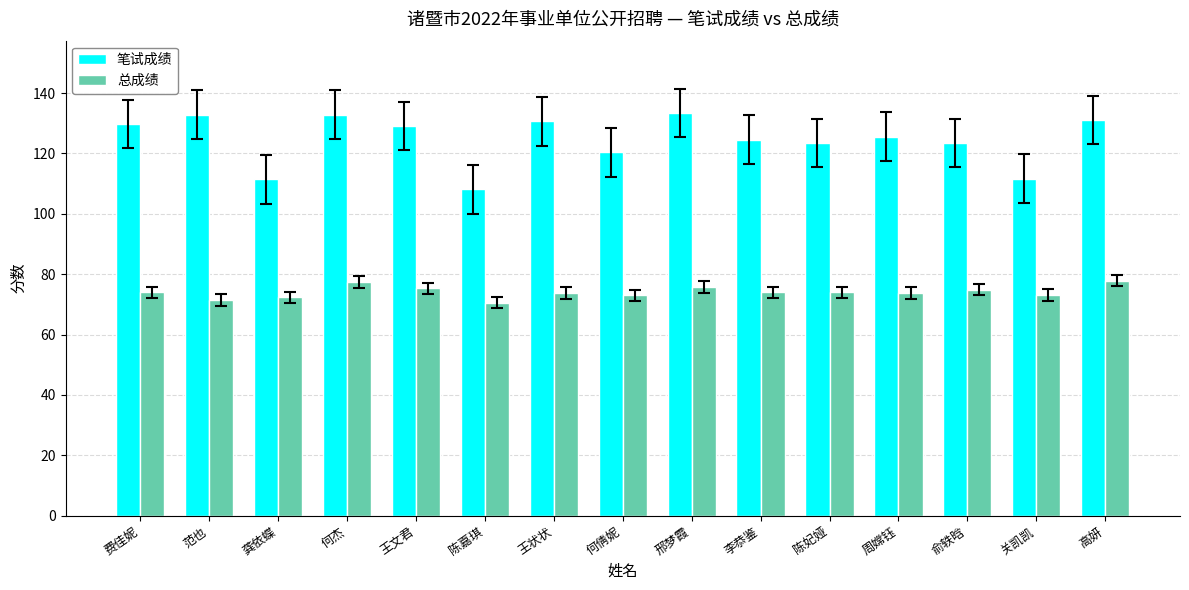

How many data points in 笔试成绩 are above 125?

8